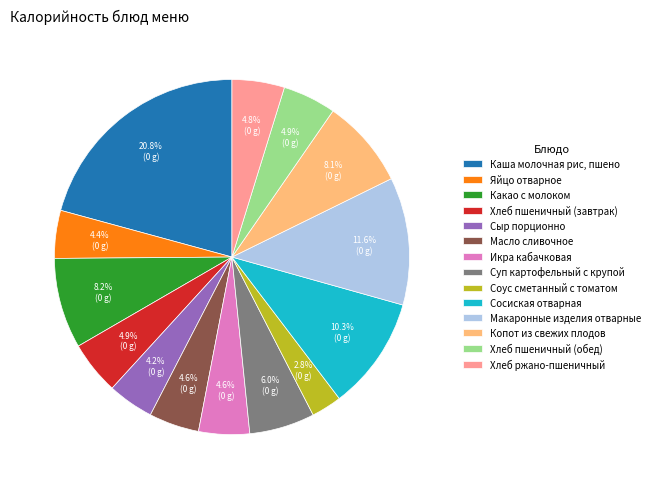

To the nearest percent, what percentage of the pie is Масло сливочное?

5%